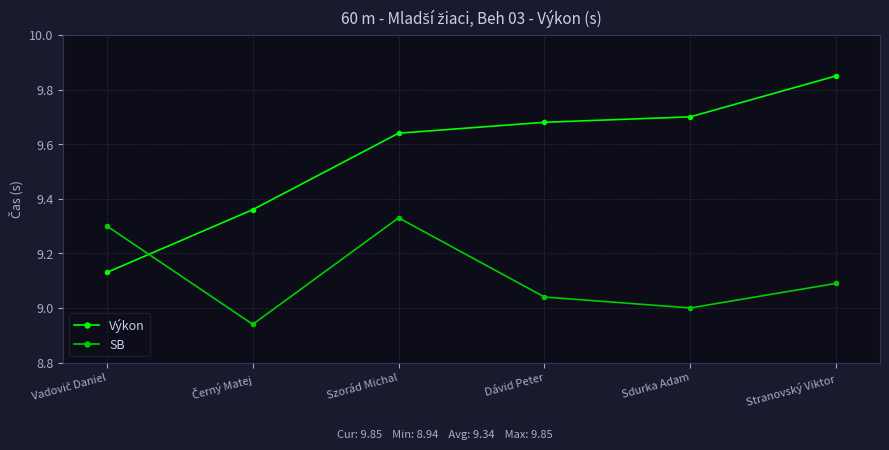

The value of Výkon at Stranovský Viktor is 5.9. True or false?

False